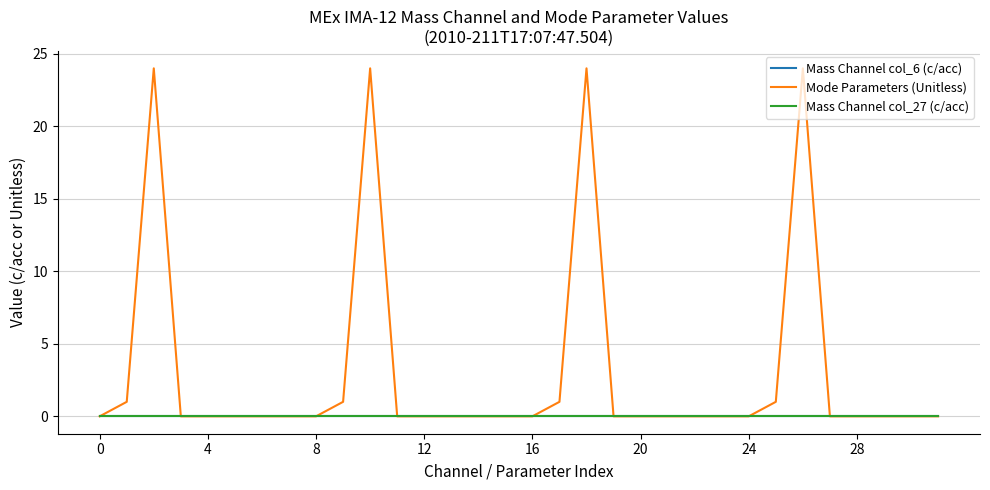

Is this an area chart (filled region under the line)?

No